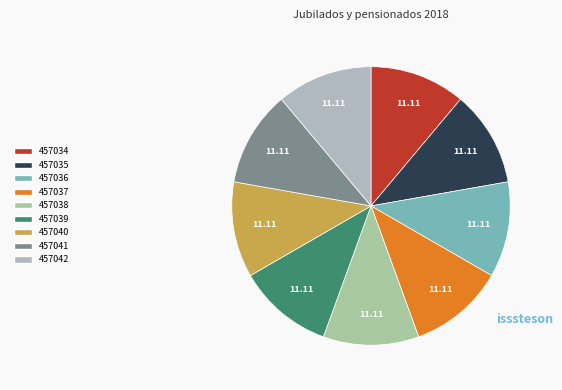

How many slices are in this pie chart?

9